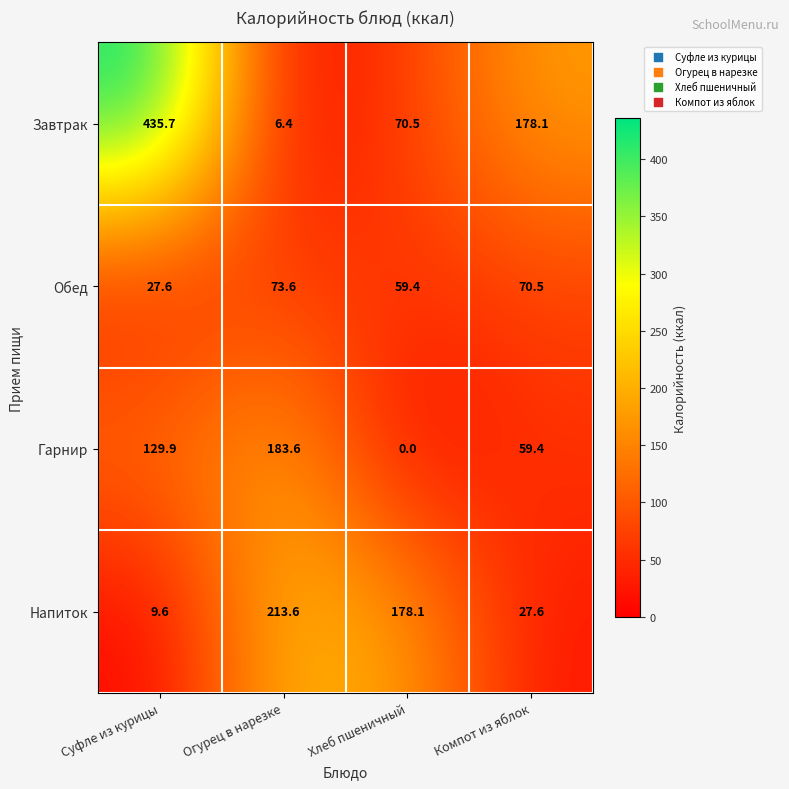

Which series changed the most between Суфле из курицы and Огурец в нарезке?

Завтрак